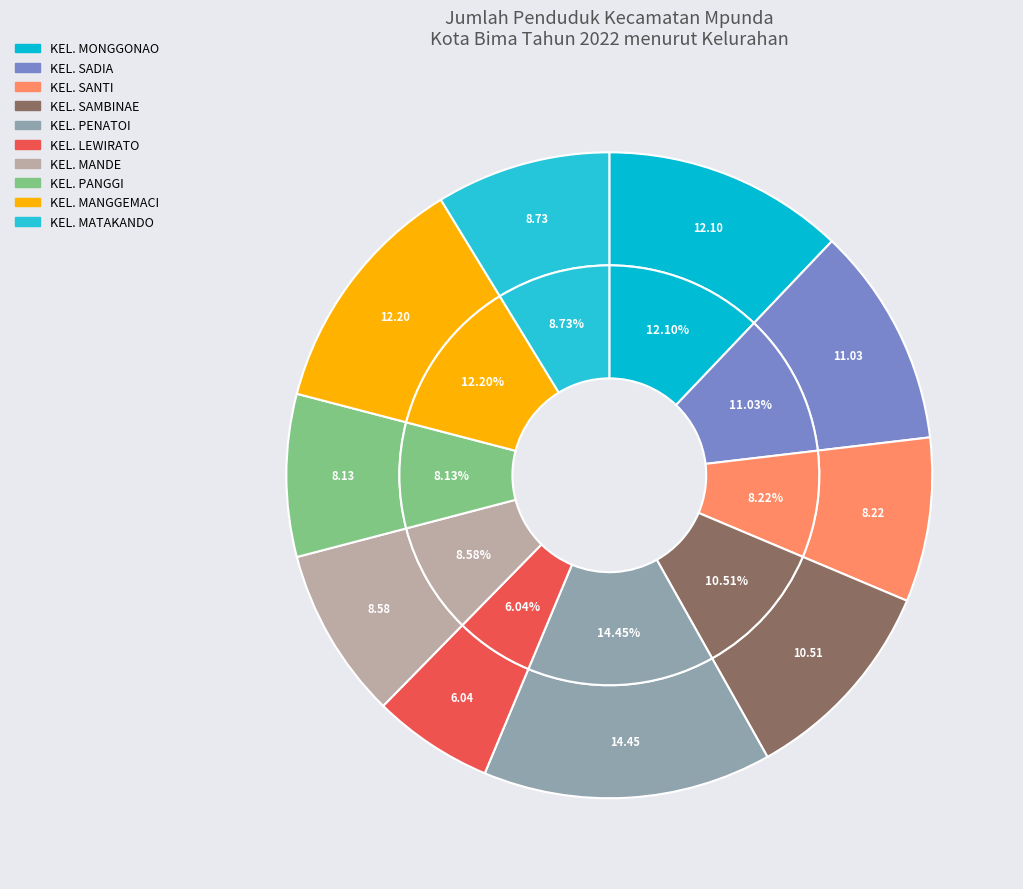

To the nearest percent, what is the combined percentage of KEL. SADIA and KEL. MATAKANDO?

20%